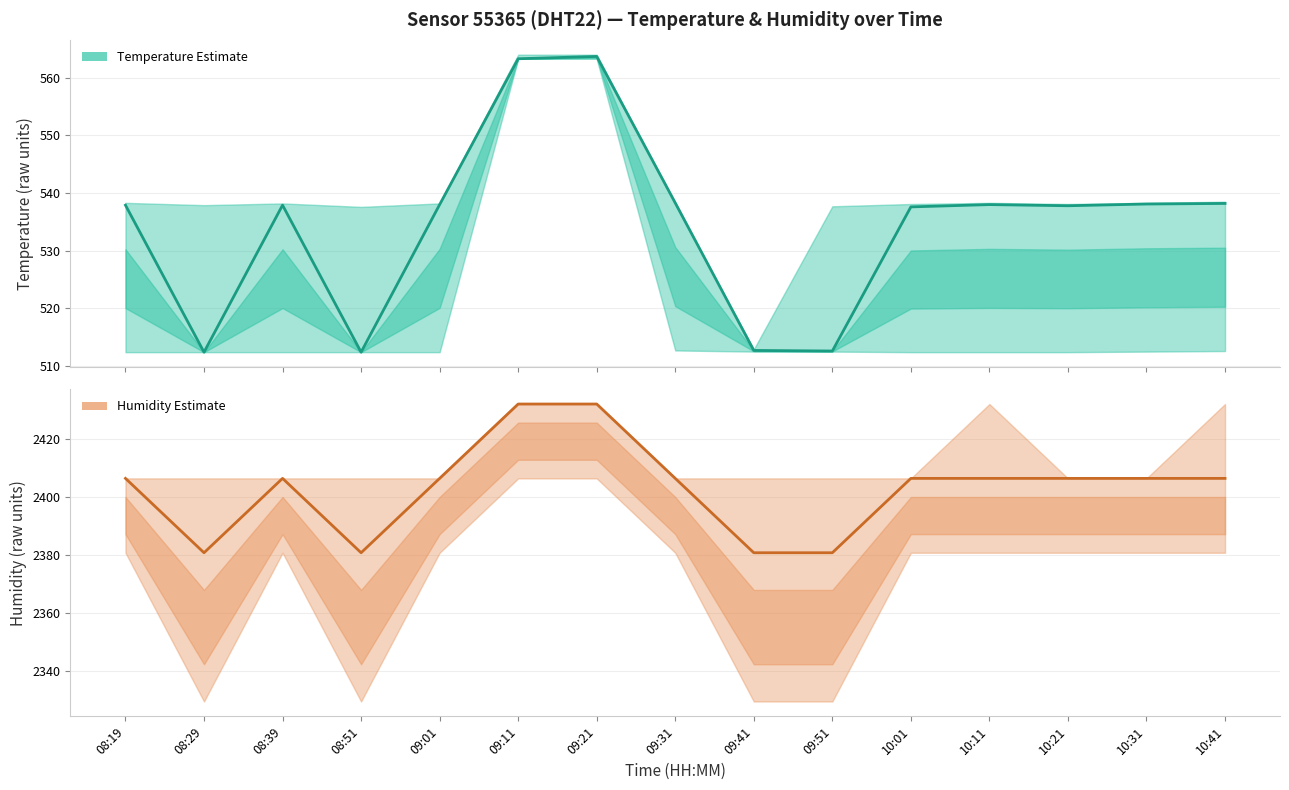

How many interior local peaks does the humidity series have?

1